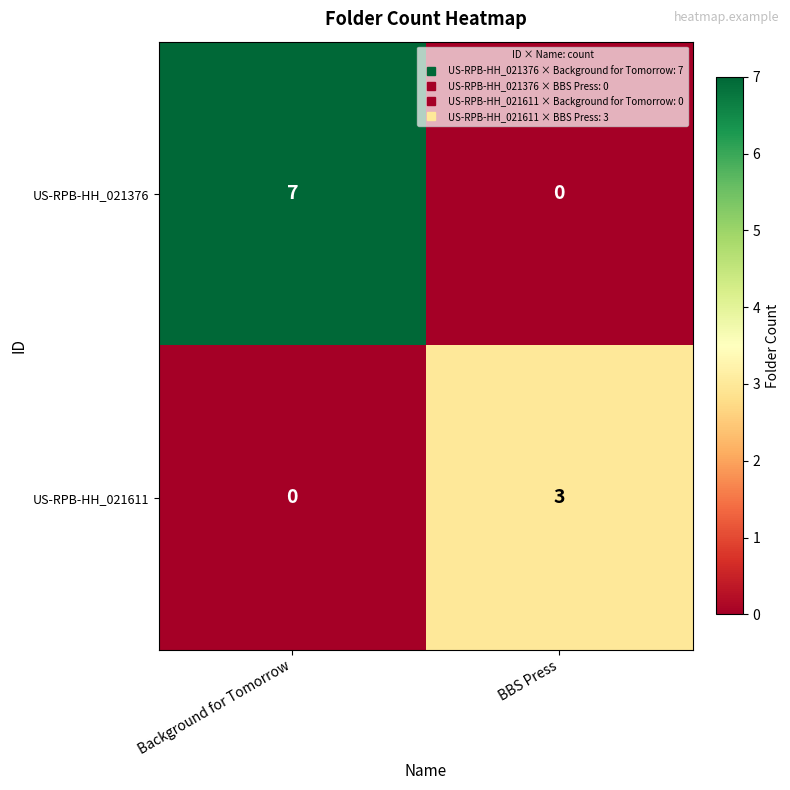

What is the sum of all US-RPB-HH_021611 values?

3